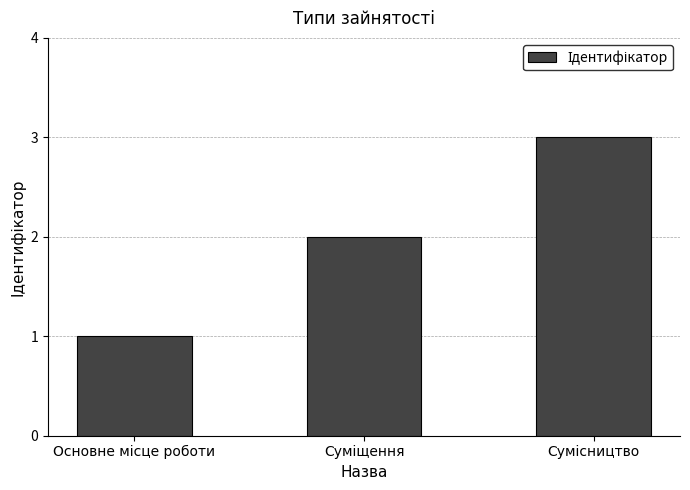

What is the greatest value displayed?

3